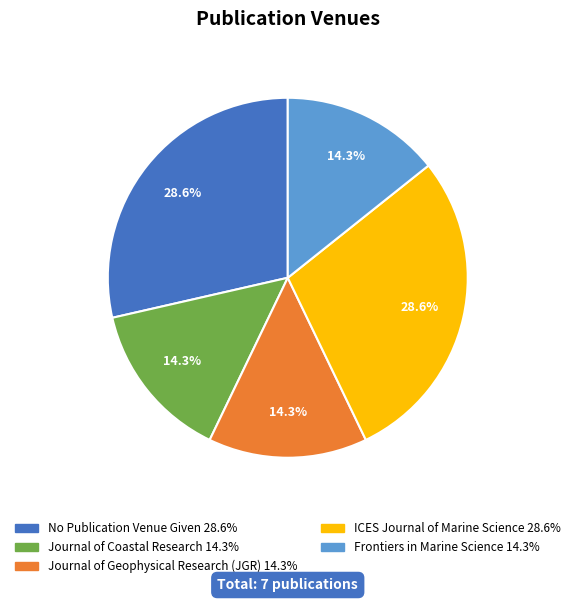

Is there a majority slice in this chart?

No